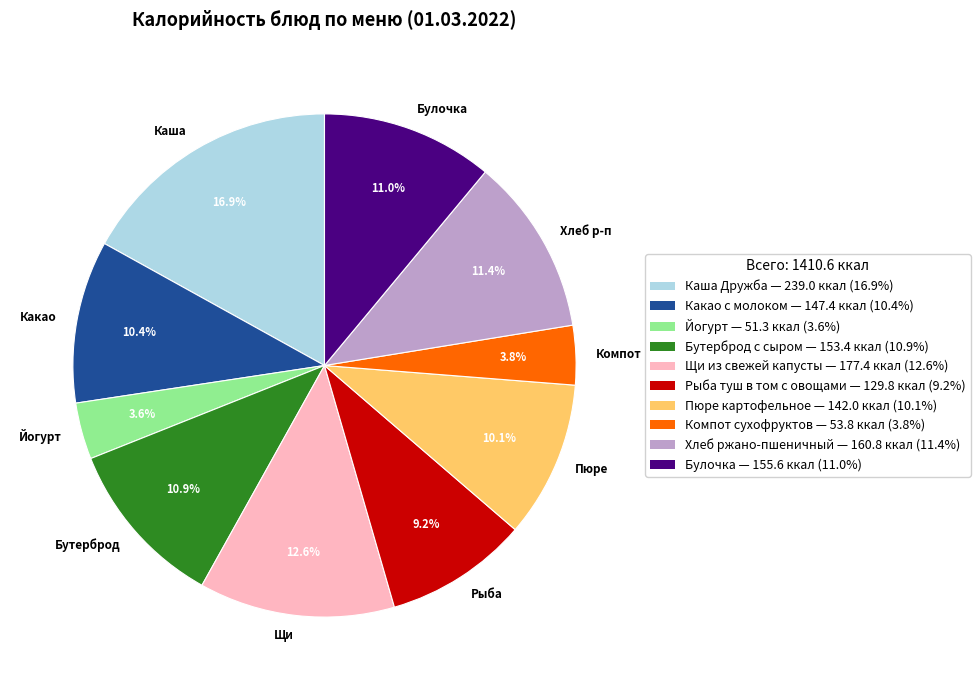

To the nearest percent, what is the average slice percentage?

10%